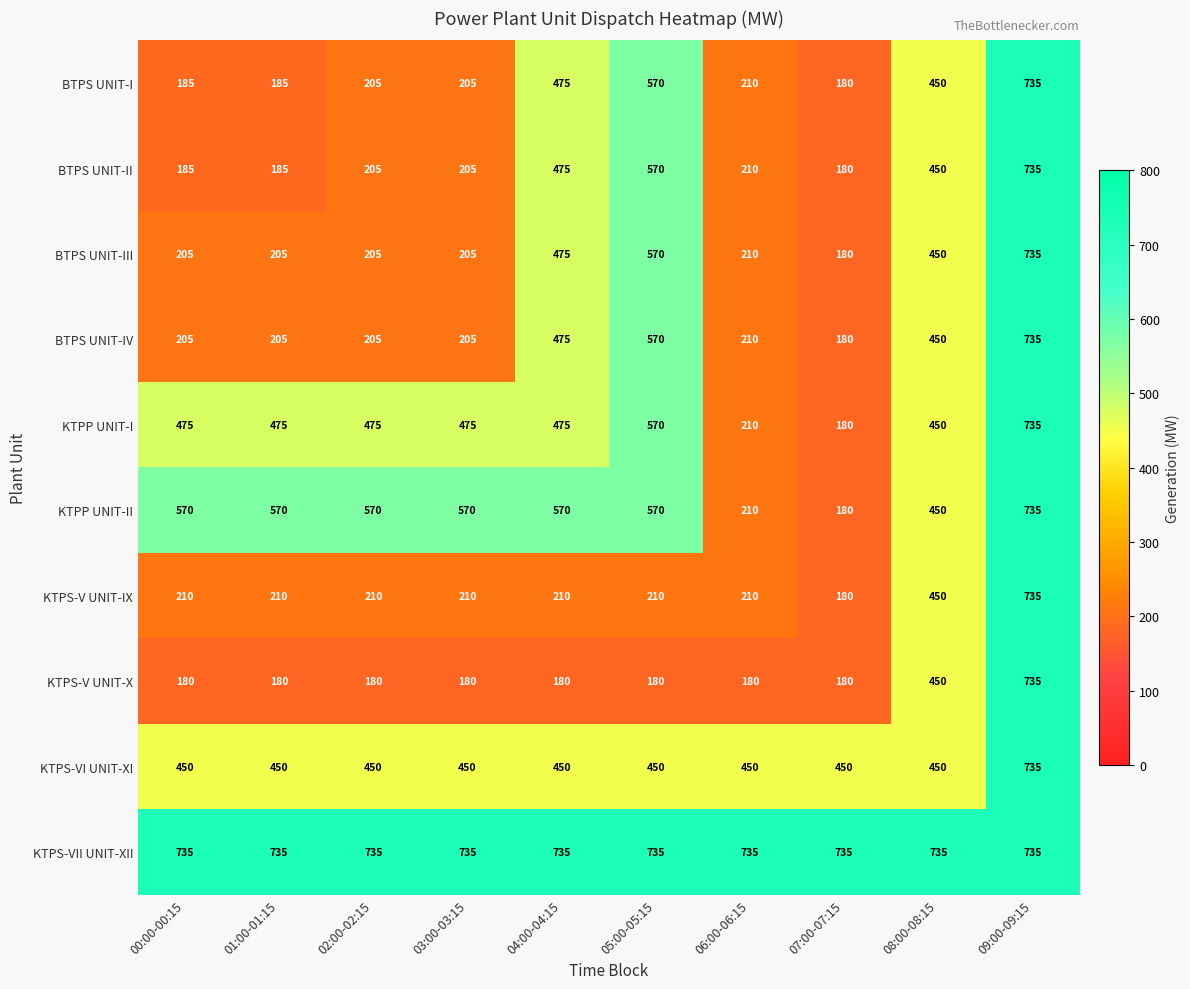

What is the sum of the BTPS UNIT-IV values at 06:00-06:15 and 00:00-00:15?

415